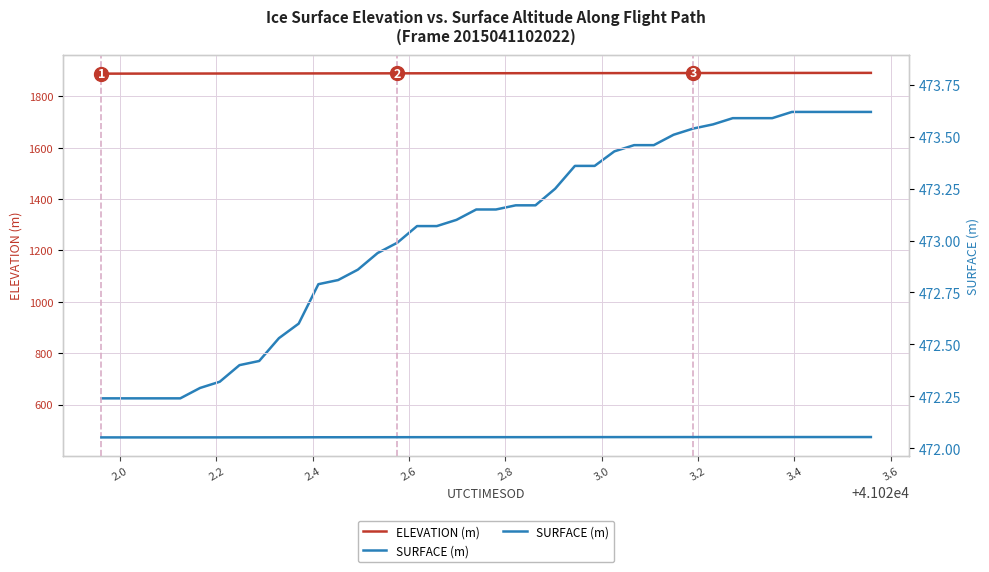

Reading left to right, what are all the values shown in this chart?

ELEVATION (m): 1887.9	1888.0	1888.1	1888.1	1888.2	1888.3	1888.4	1888.5	1888.6	1888.6	1888.7	1888.8	1888.9	1889.0	1889.0	1889.1	1889.2	1889.3	1889.4	1889.4	1889.5	1889.6	1889.7	1889.8	1889.8	1889.9	1890.0	1890.1	1890.1	1890.2	1890.3	1890.3	1890.4	1890.5	1890.6	1890.6	1890.7	1890.8	1890.8	1890.9
SURFACE (m): 472.2	472.2	472.2	472.2	472.2	472.3	472.3	472.4	472.4	472.5	472.6	472.8	472.8	472.9	472.9	473.0	473.1	473.1	473.1	473.1	473.1	473.2	473.2	473.2	473.4	473.4	473.4	473.5	473.5	473.5	473.5	473.6	473.6	473.6	473.6	473.6	473.6	473.6	473.6	473.6